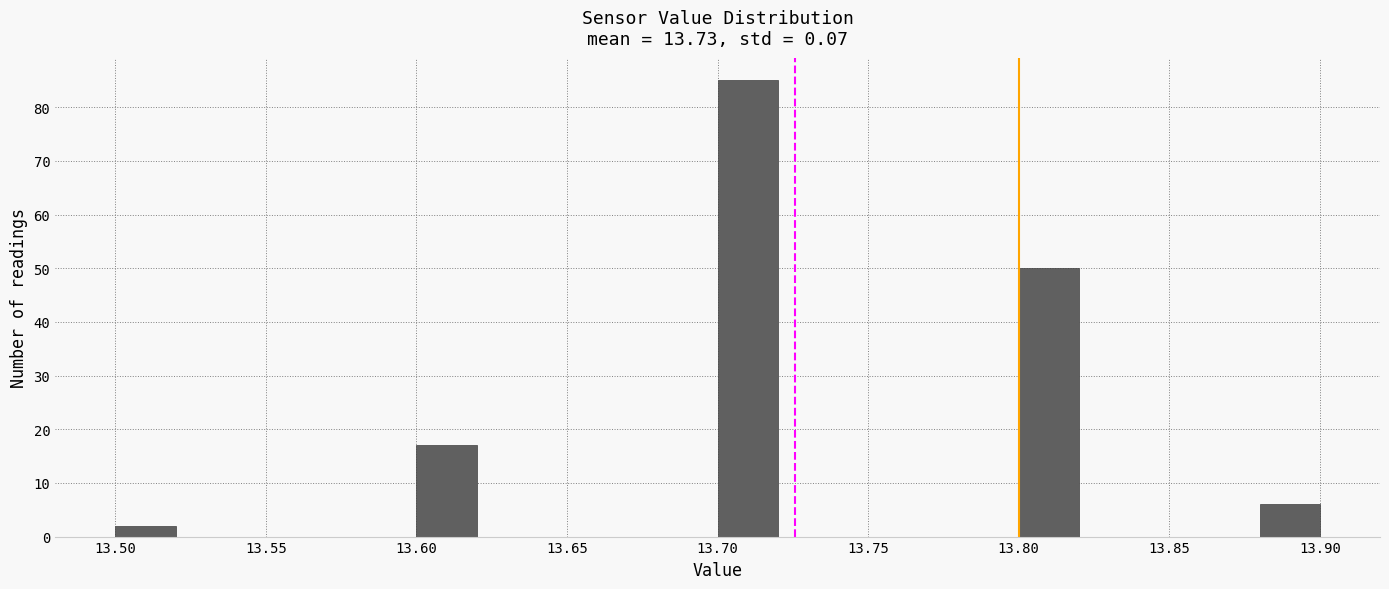

Reading left to right, transcribe this chart: for each bar, give the range it covers on the x-axis and its height. The values are not printed on the chart, so give them approximately, as read against the axis.

13.50 to 13.52: 2
13.52 to 13.54: 0
13.54 to 13.56: 0
13.56 to 13.58: 0
13.58 to 13.60: 0
13.60 to 13.62: 17
13.62 to 13.64: 0
13.64 to 13.66: 0
13.66 to 13.68: 0
13.68 to 13.70: 0
13.70 to 13.72: 85
13.72 to 13.74: 0
13.74 to 13.76: 0
13.76 to 13.78: 0
13.78 to 13.80: 0
13.80 to 13.82: 50
13.82 to 13.84: 0
13.84 to 13.86: 0
13.86 to 13.88: 0
13.88 to 13.90: 6